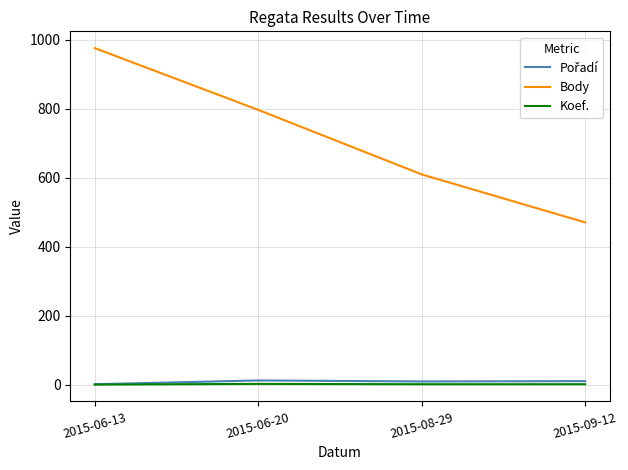

What is the difference between the highest and lowest values at 2015-09-12?

469